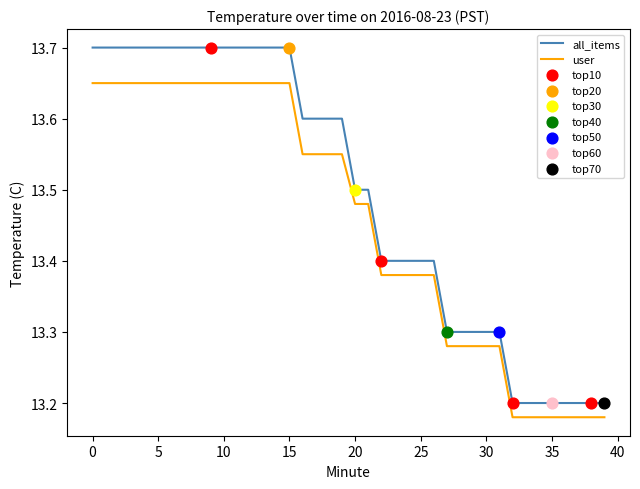

At how many categories does at least one series exceed 13?

40